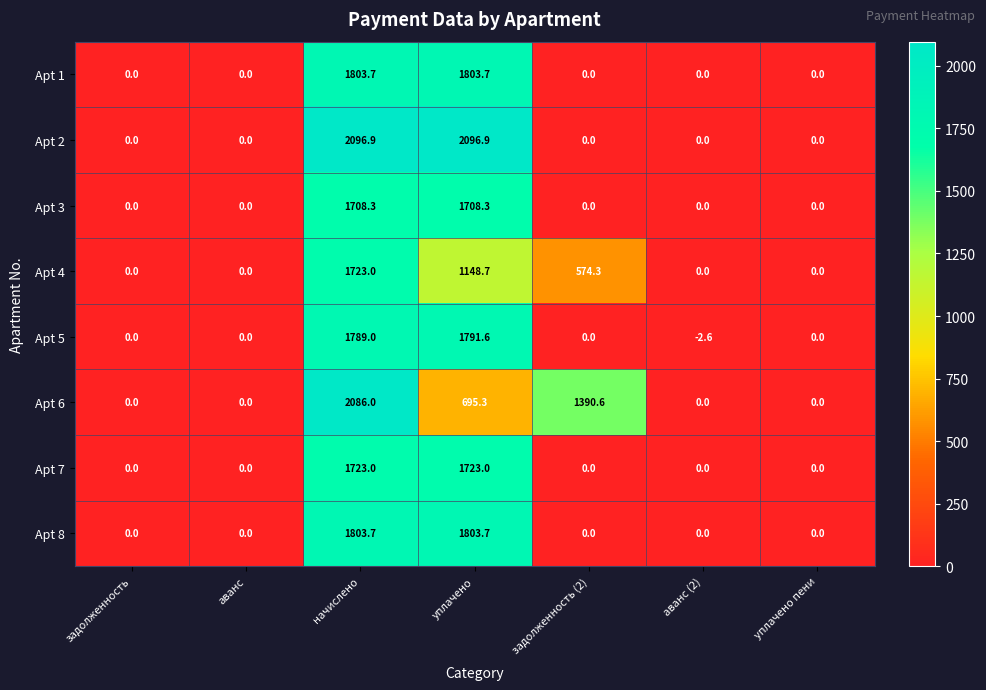

What is the highest value of the Apt 7 series?

1723.0